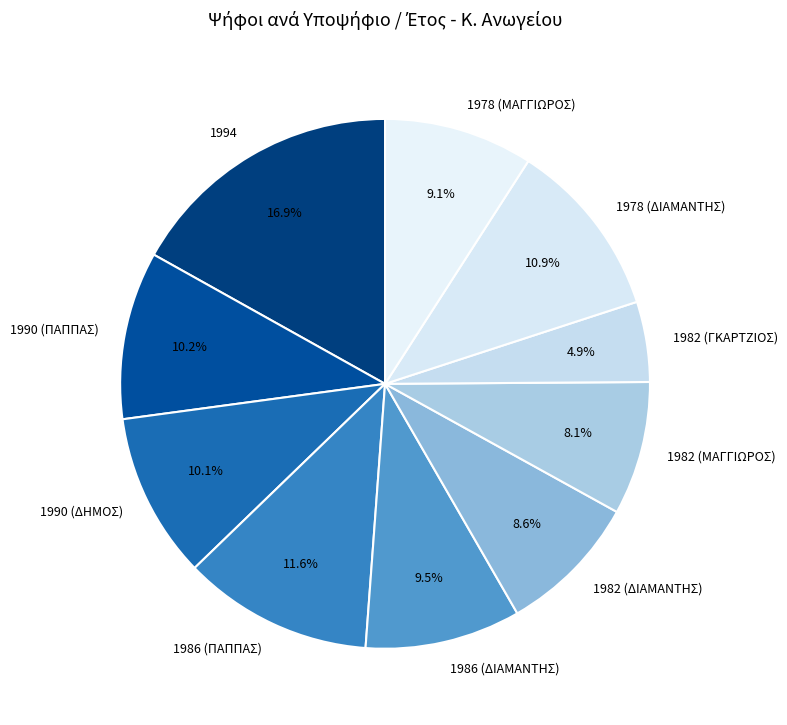

True or false: 1990 (ΠΑΠΠΑΣ) accounts for 10% of the total.

True